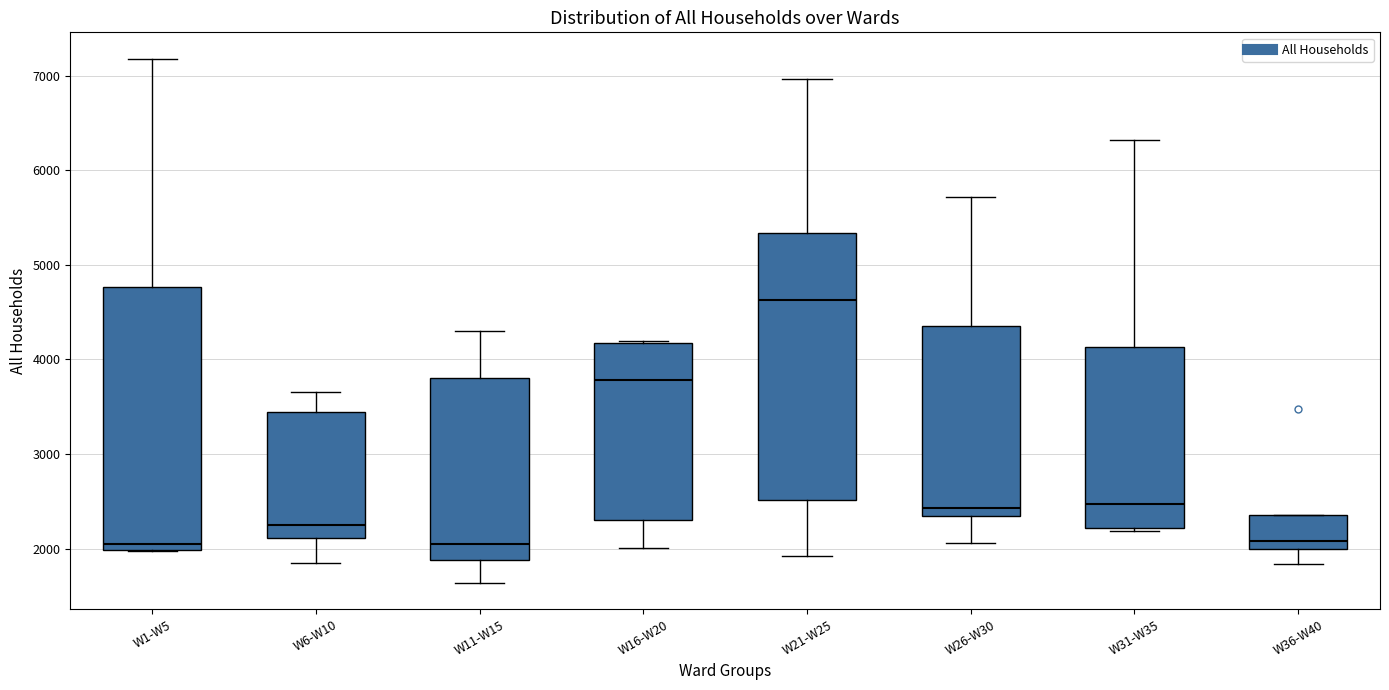

Where is the lower edge of the box for W31-W35 on the y-axis? The values are not printed on the chart, so give them approximately, as read against the axis.

2200